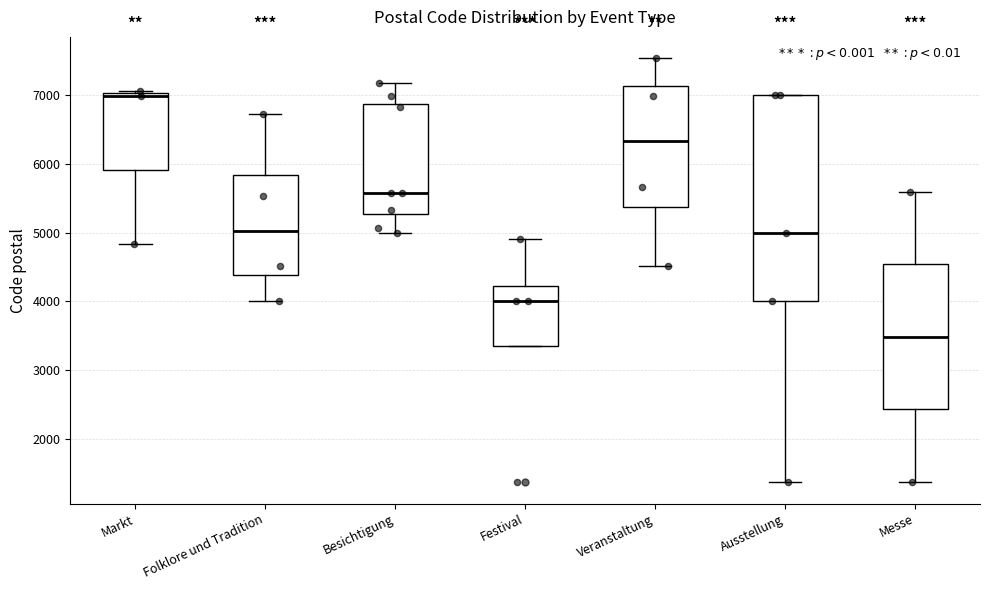

Comparing the boxes themselves (not the whiskers), which one is the tallest?

Ausstellung